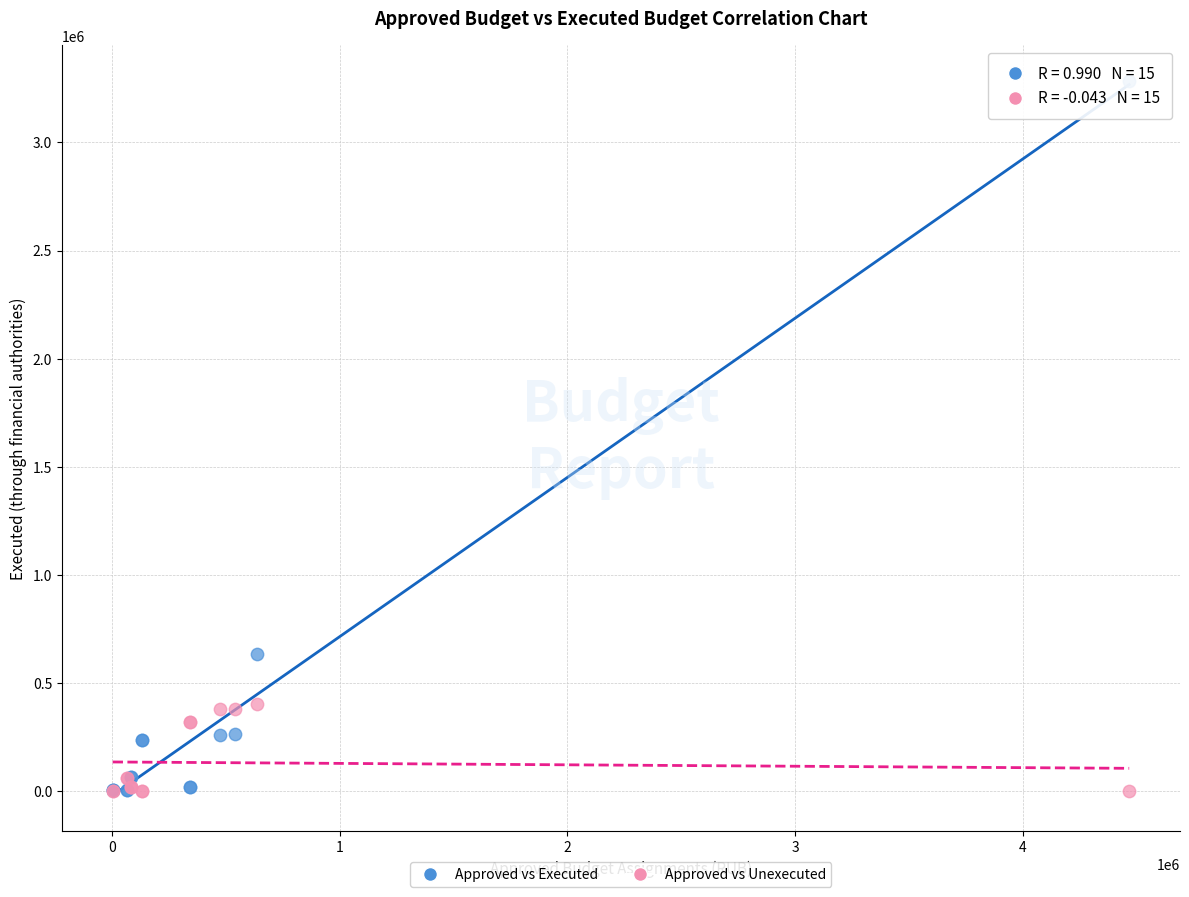

Which series reaches the maximum Y coordinate?

Approved vs Executed